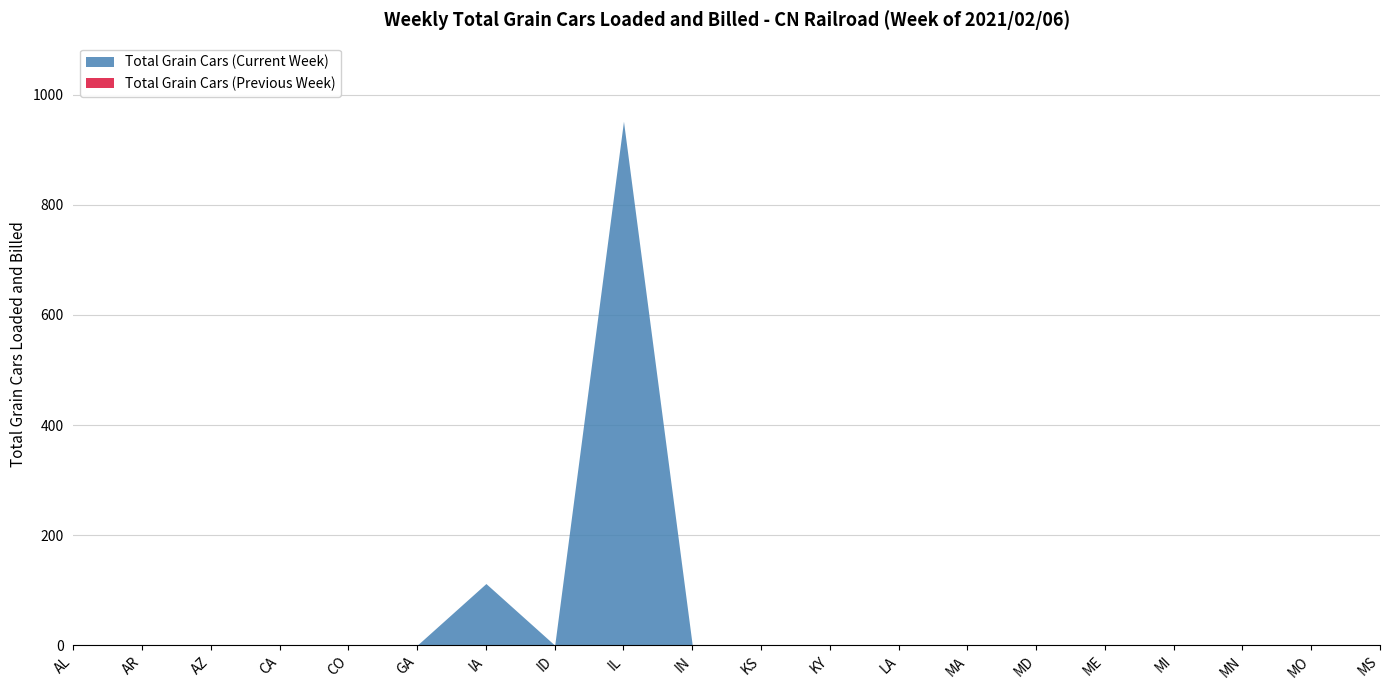

The value of Total Grain Cars (Current Week) at IA is 31. True or false?

False